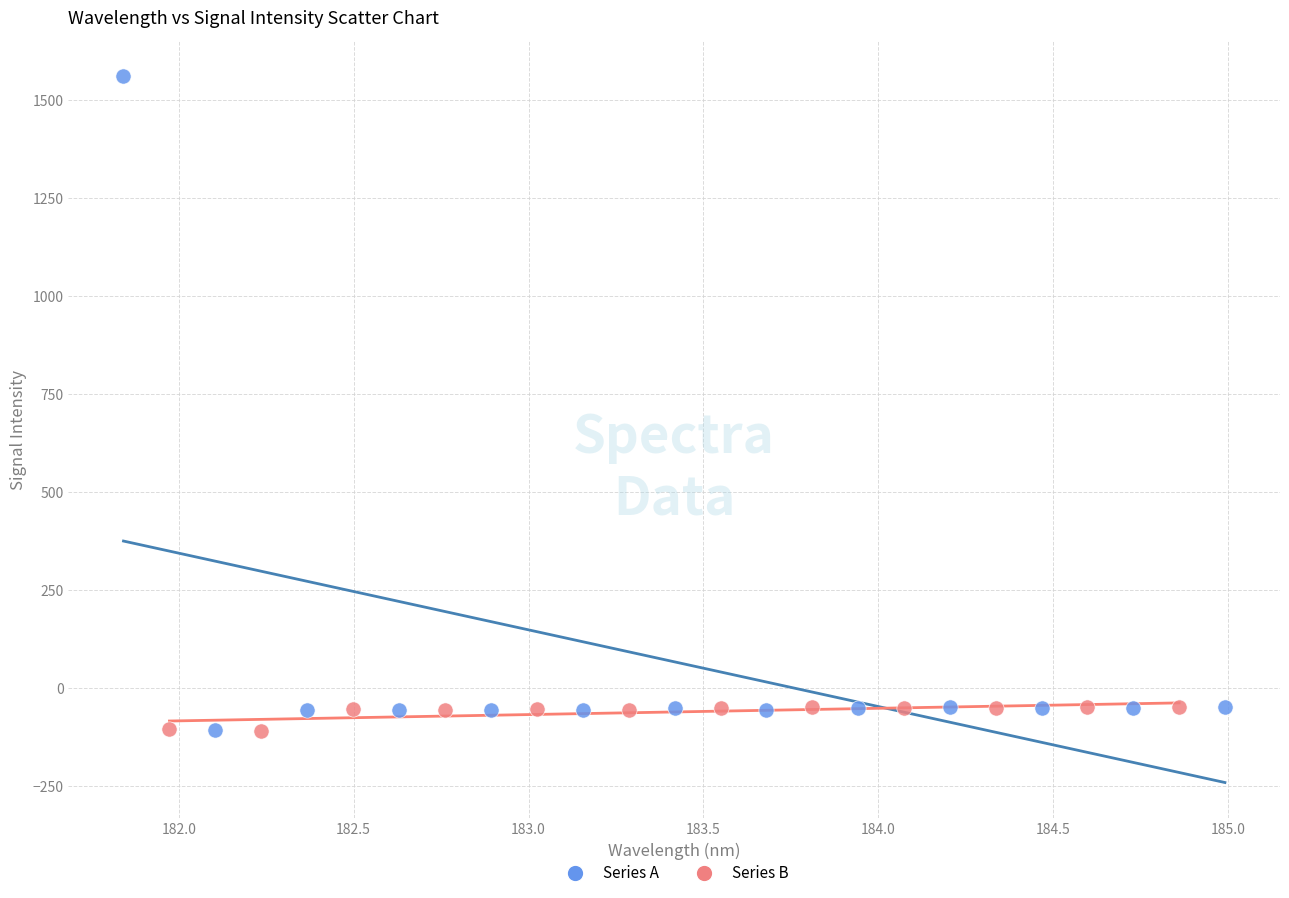

Which series has the largest Y range (max minus min)?

Series A